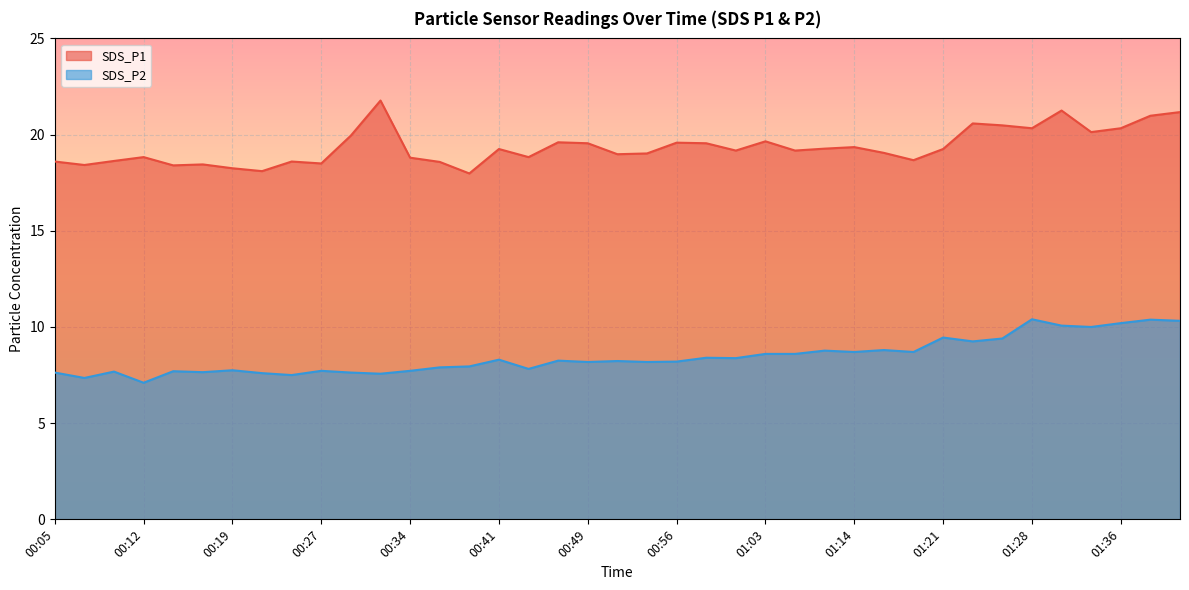

What is the sum of the SDS_P2 values at 00:10 and 00:05?

15.3